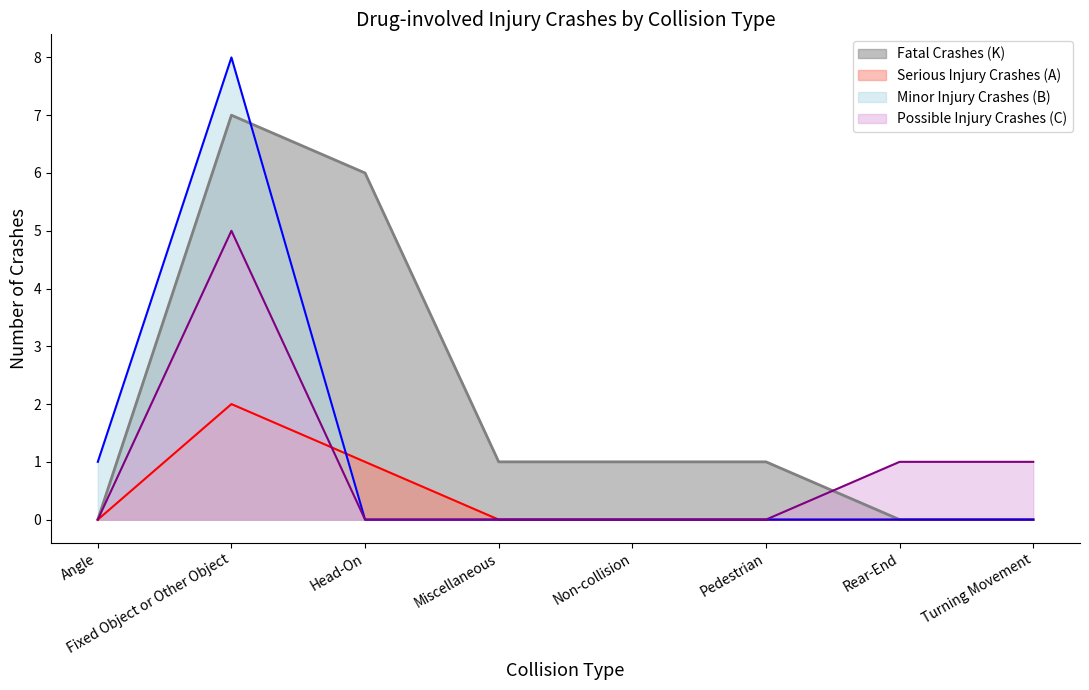

Count the Minor Injury Crashes (B) values in the range 0 to 1.

7